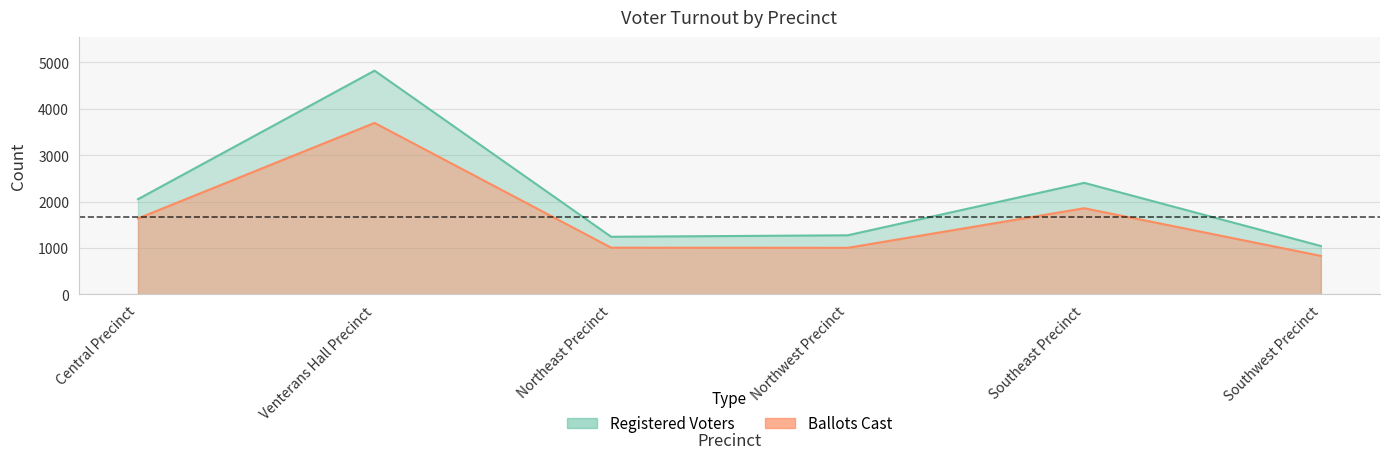

In Registered Voters, how many points are lower than both neighbors (excluding endpoints)?

1